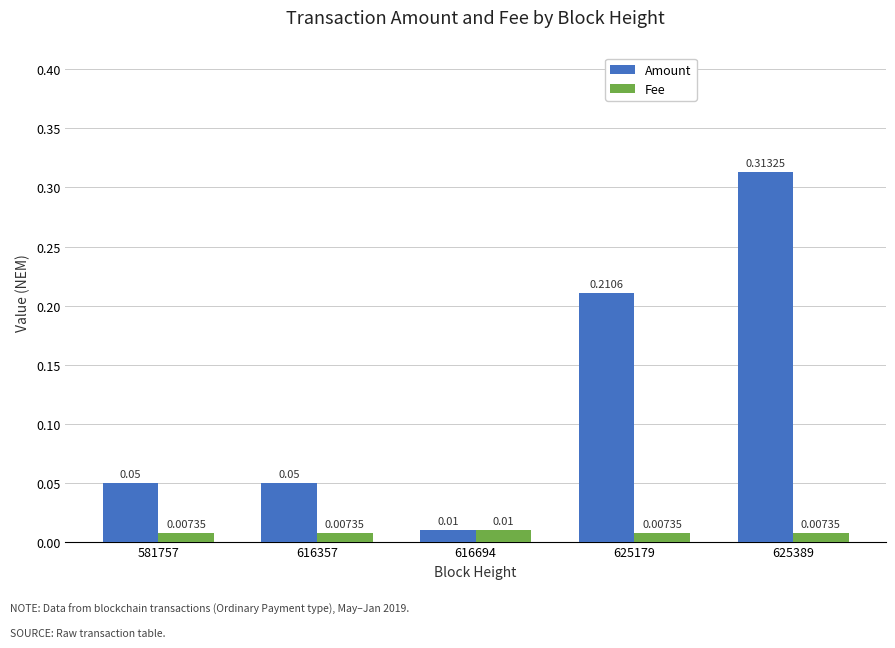

Between 616357 and 625389, which series saw the biggest shift?

Amount